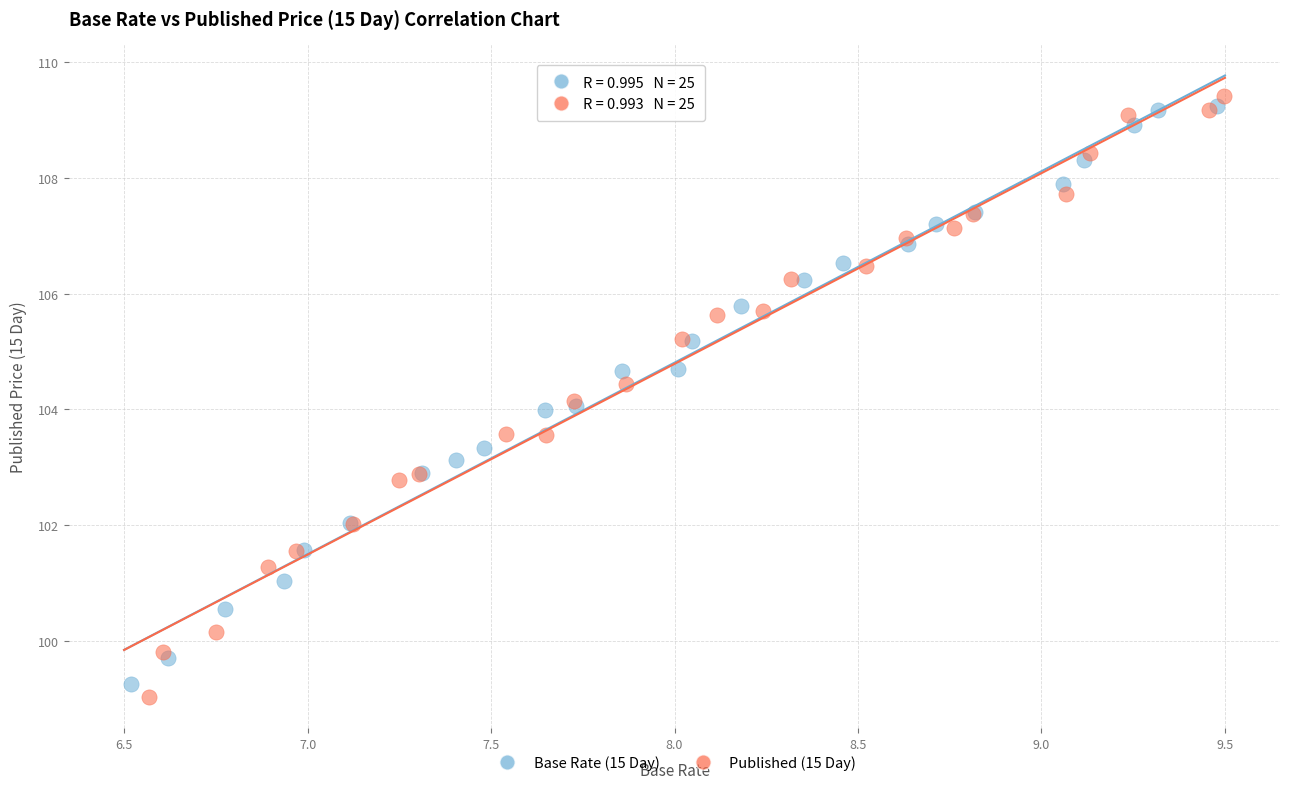

Which series has the largest Y range (max minus min)?

Published (15 Day)